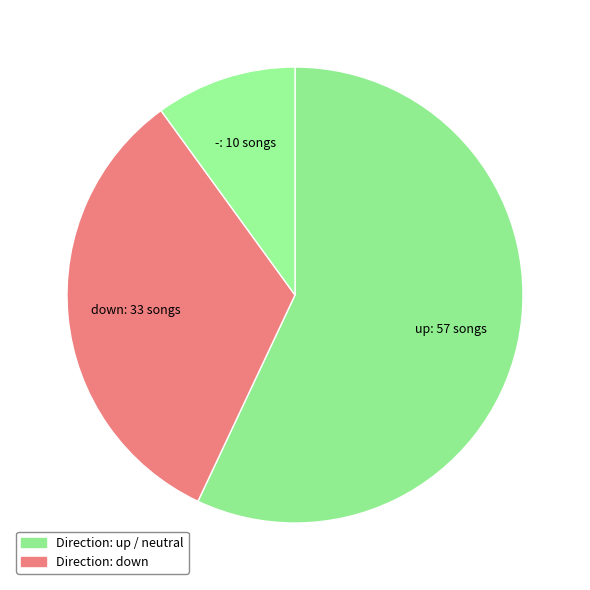

Rank the categories by value from highest to lowest.

up, down, -